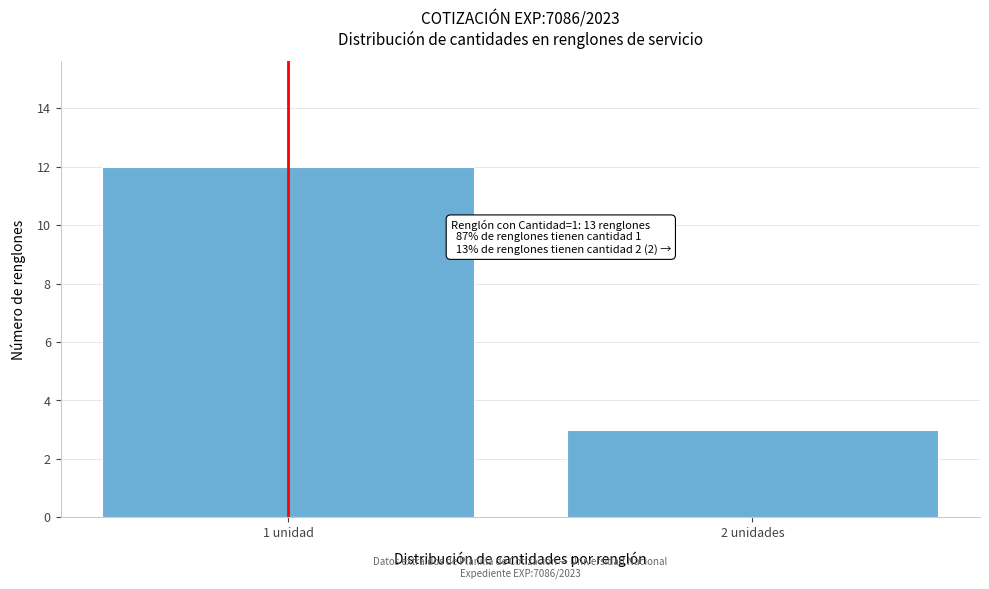

Reading left to right, list all the values displayed in this chart.

1 unidad=12	2 unidades=3